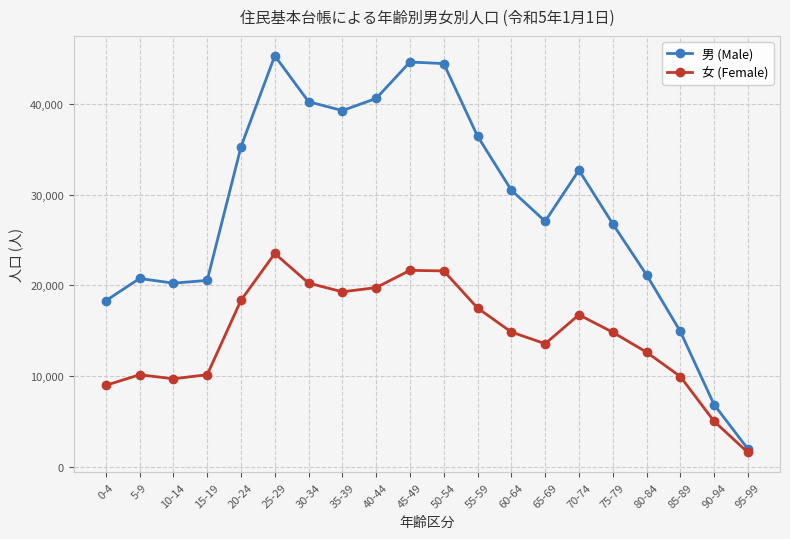

What is the difference between the maximum and minimum values in the 女 (Female) series?

21939